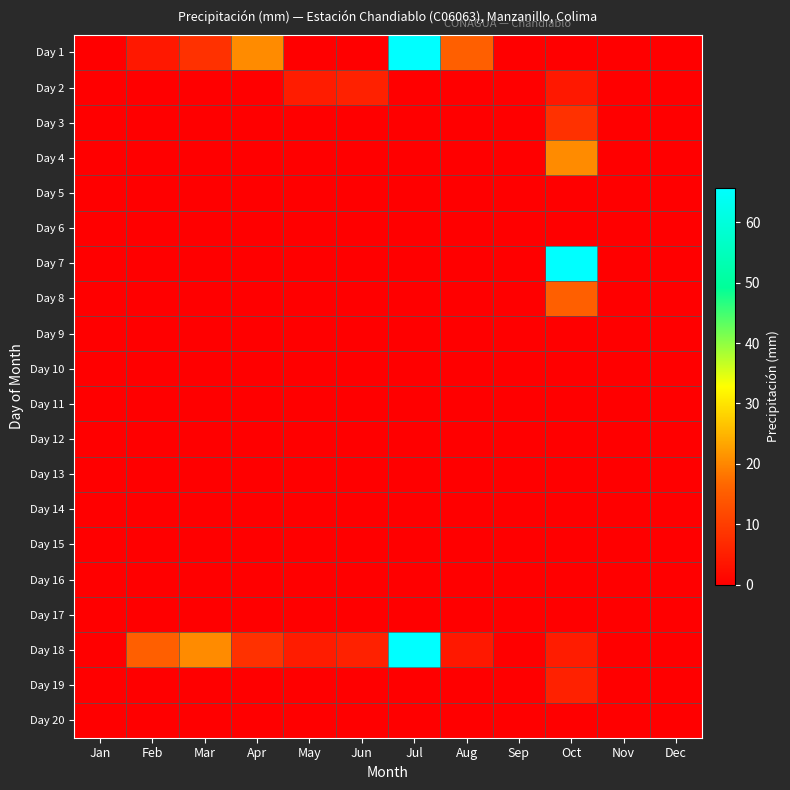

Reading right to left, transcribe all the data shown in this chart.

Day 1: Dec=0.0	Nov=0.0	Oct=0.0	Sep=0.0	Aug=15.5	Jul=65.7	Jun=0.0	May=0.0	Apr=20.5	Mar=8.0	Feb=4.0	Jan=0.0
Day 2: Dec=0.0	Nov=0.0	Oct=4.0	Sep=0.0	Aug=0.0	Jul=0.0	Jun=5.5	May=4.7	Apr=0.0	Mar=0.0	Feb=0.0	Jan=0.0
Day 3: Dec=0.0	Nov=0.0	Oct=8.0	Sep=0.0	Aug=0.0	Jul=0.0	Jun=0.0	May=0.0	Apr=0.0	Mar=0.0	Feb=0.0	Jan=0.0
Day 4: Dec=0.0	Nov=0.0	Oct=20.5	Sep=0.0	Aug=0.0	Jul=0.0	Jun=0.0	May=0.0	Apr=0.0	Mar=0.0	Feb=0.0	Jan=0.0
Day 5: Dec=0.0	Nov=0.0	Oct=0.0	Sep=0.0	Aug=0.0	Jul=0.0	Jun=0.0	May=0.0	Apr=0.0	Mar=0.0	Feb=0.0	Jan=0.0
Day 6: Dec=0.0	Nov=0.0	Oct=0.0	Sep=0.0	Aug=0.0	Jul=0.0	Jun=0.0	May=0.0	Apr=0.0	Mar=0.0	Feb=0.0	Jan=0.0
Day 7: Dec=0.0	Nov=0.0	Oct=65.7	Sep=0.0	Aug=0.0	Jul=0.0	Jun=0.0	May=0.0	Apr=0.0	Mar=0.0	Feb=0.0	Jan=0.0
Day 8: Dec=0.0	Nov=0.0	Oct=15.5	Sep=0.0	Aug=0.0	Jul=0.0	Jun=0.0	May=0.0	Apr=0.0	Mar=0.0	Feb=0.0	Jan=0.0
Day 9: Dec=0.0	Nov=0.0	Oct=0.0	Sep=0.0	Aug=0.0	Jul=0.0	Jun=0.0	May=0.0	Apr=0.0	Mar=0.0	Feb=0.0	Jan=0.0
Day 10: Dec=0.0	Nov=0.0	Oct=0.0	Sep=0.0	Aug=0.0	Jul=0.0	Jun=0.0	May=0.0	Apr=0.0	Mar=0.0	Feb=0.0	Jan=0.0
Day 11: Dec=0.0	Nov=0.0	Oct=0.0	Sep=0.0	Aug=0.0	Jul=0.0	Jun=0.0	May=0.0	Apr=0.0	Mar=0.0	Feb=0.0	Jan=0.0
Day 12: Dec=0.0	Nov=0.0	Oct=0.0	Sep=0.0	Aug=0.0	Jul=0.0	Jun=0.0	May=0.0	Apr=0.0	Mar=0.0	Feb=0.0	Jan=0.0
Day 13: Dec=0.0	Nov=0.0	Oct=0.0	Sep=0.0	Aug=0.0	Jul=0.0	Jun=0.0	May=0.0	Apr=0.0	Mar=0.0	Feb=0.0	Jan=0.0
Day 14: Dec=0.0	Nov=0.0	Oct=0.0	Sep=0.0	Aug=0.0	Jul=0.0	Jun=0.0	May=0.0	Apr=0.0	Mar=0.0	Feb=0.0	Jan=0.0
Day 15: Dec=0.0	Nov=0.0	Oct=0.0	Sep=0.0	Aug=0.0	Jul=0.0	Jun=0.0	May=0.0	Apr=0.0	Mar=0.0	Feb=0.0	Jan=0.0
Day 16: Dec=0.0	Nov=0.0	Oct=0.0	Sep=0.0	Aug=0.0	Jul=0.0	Jun=0.0	May=0.0	Apr=0.0	Mar=0.0	Feb=0.0	Jan=0.0
Day 17: Dec=0.0	Nov=0.0	Oct=0.0	Sep=0.0	Aug=0.0	Jul=0.0	Jun=0.0	May=0.0	Apr=0.0	Mar=0.0	Feb=0.0	Jan=0.0
Day 18: Dec=0.0	Nov=0.0	Oct=4.7	Sep=0.0	Aug=4.0	Jul=65.7	Jun=5.5	May=4.7	Apr=8.0	Mar=20.5	Feb=15.5	Jan=0.0
Day 19: Dec=0.0	Nov=0.0	Oct=5.5	Sep=0.0	Aug=0.0	Jul=0.0	Jun=0.0	May=0.0	Apr=0.0	Mar=0.0	Feb=0.0	Jan=0.0
Day 20: Dec=0.0	Nov=0.0	Oct=0.0	Sep=0.0	Aug=0.0	Jul=0.0	Jun=0.0	May=0.0	Apr=0.0	Mar=0.0	Feb=0.0	Jan=0.0